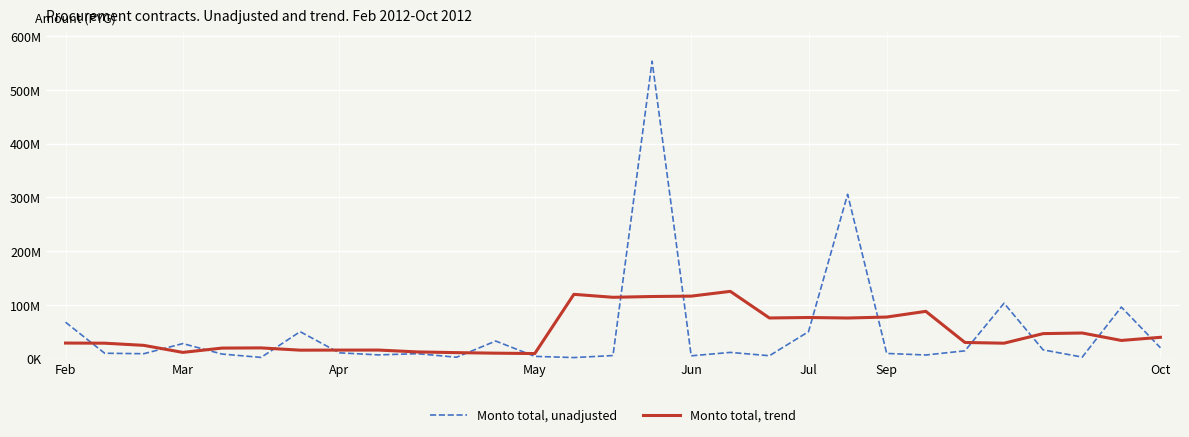

True or false: Monto total, unadjusted and Monto total, trend cross at least once.

True